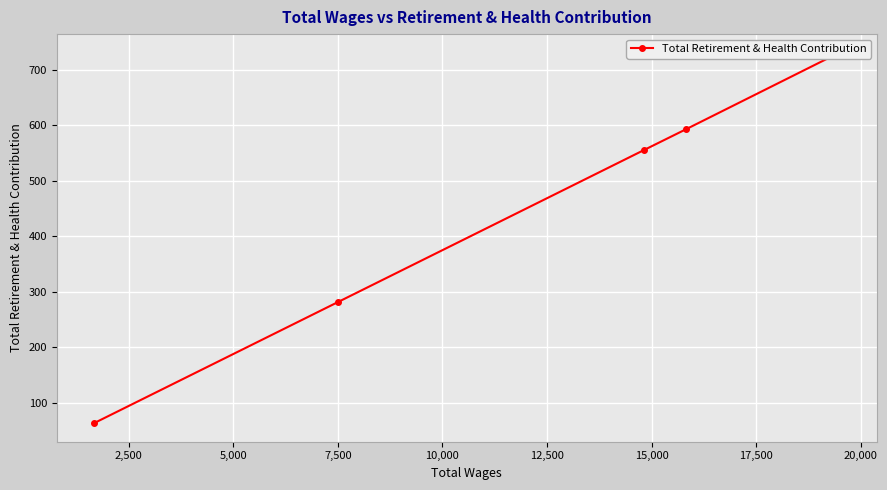

Is it true that the value at 0 is 218?

False